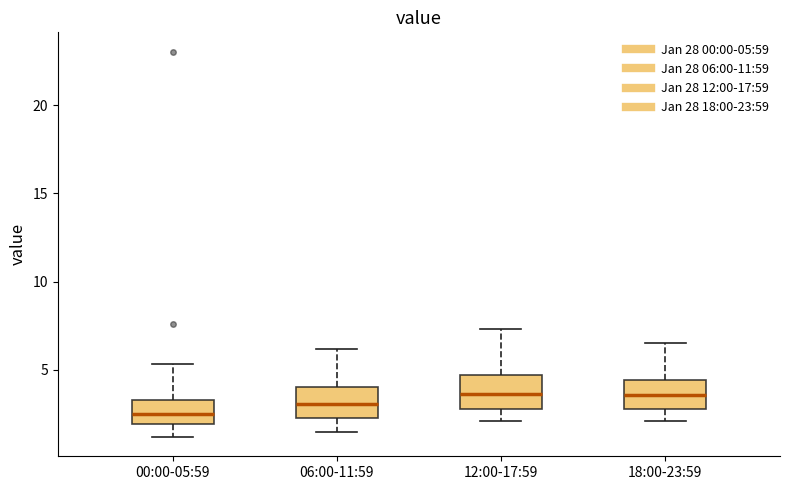

Reading left to right, read every box against the y-axis: the position of its median line, the range the box covers, and the ends of its whiskers. The values are not printed on the chart, so give them approximately, as read against the axis.

00:00-05:59: median 2.5, box 2.0 to 3.5, whiskers 1.0 to 5.5
06:00-11:59: median 3.0, box 2.5 to 4.0, whiskers 1.5 to 6.0
12:00-17:59: median 3.5, box 3.0 to 4.5, whiskers 2.0 to 7.5
18:00-23:59: median 3.5, box 3.0 to 4.5, whiskers 2.0 to 6.5